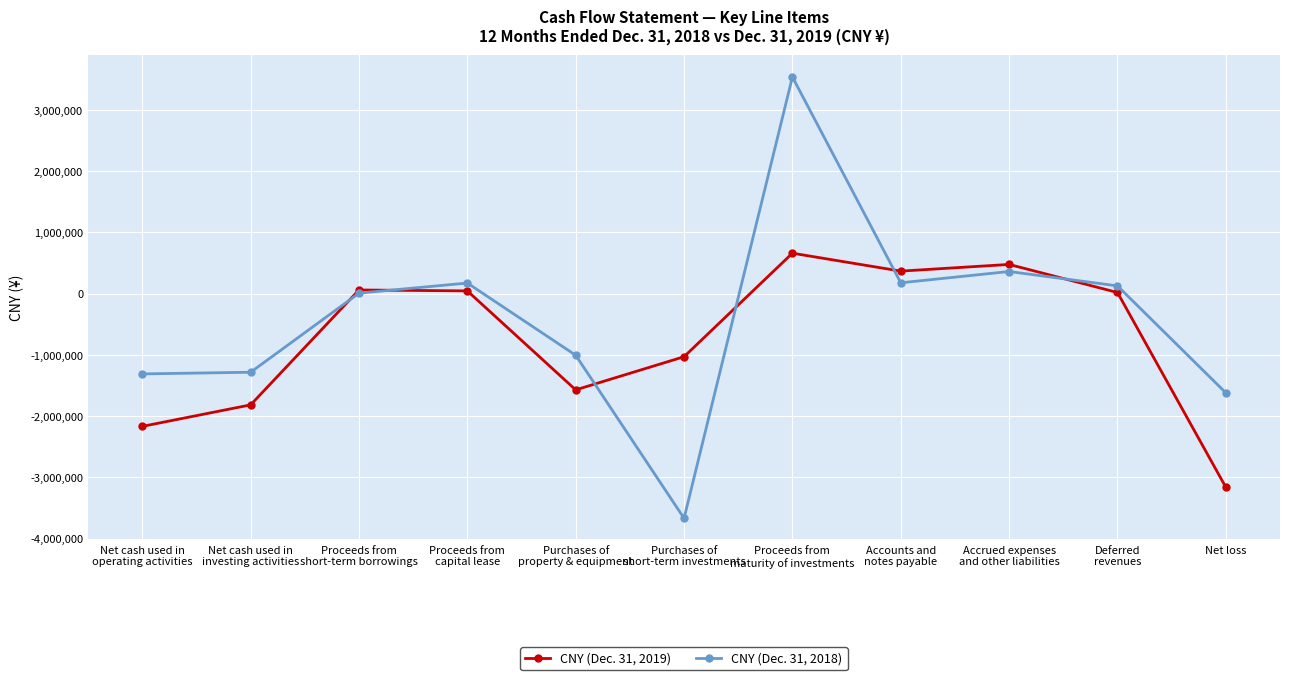

Rank the series by their average value, from highest to lowest.

CNY (Dec. 31, 2018), CNY (Dec. 31, 2019)